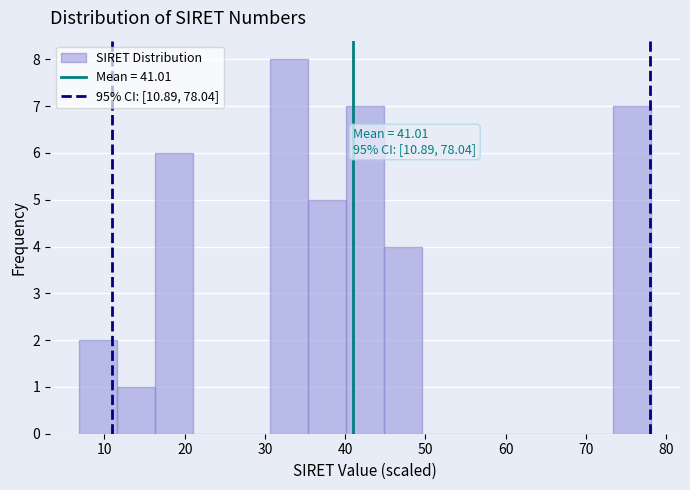

Over which range of the x-axis is the bar tallest?

31 to 35